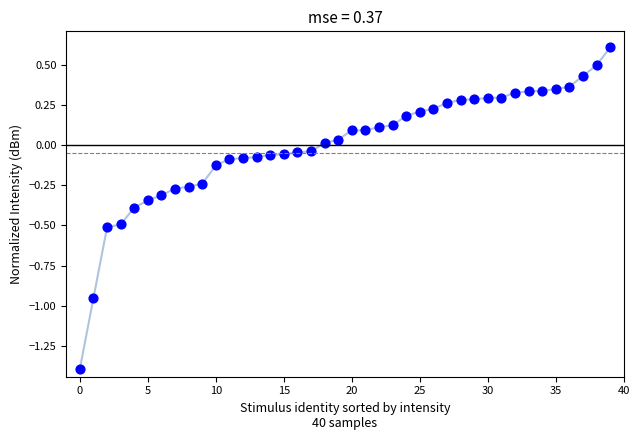

What is the range of Y values (max minus min)?

2.0